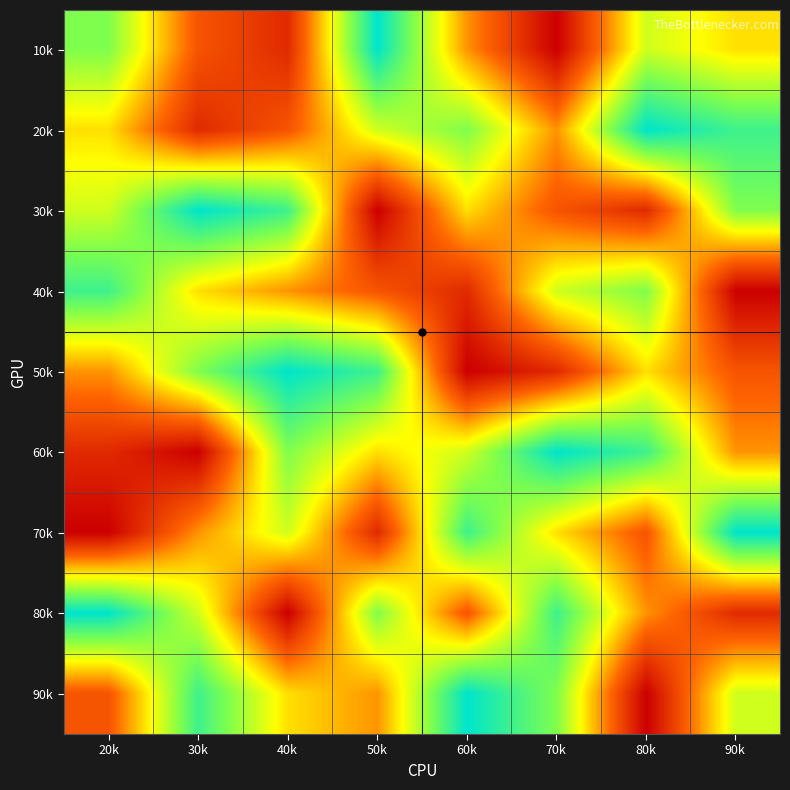

Reading right to left, extract all data points from this chart.

10k: 90k=5	80k=6	70k=1	60k=4	50k=9	40k=2	30k=3	20k=7
20k: 90k=8	80k=9	70k=4	60k=7	50k=6	40k=3	30k=2	20k=5
30k: 90k=7	80k=2	70k=3	60k=5	50k=1	40k=8	30k=9	20k=6
40k: 90k=1	80k=7	70k=6	60k=2	50k=3	40k=4	30k=5	20k=8
50k: 90k=3	80k=5	70k=2	60k=1	50k=8	40k=9	30k=7	20k=4
60k: 90k=4	80k=8	70k=9	60k=6	50k=5	40k=7	30k=1	20k=2
70k: 90k=9	80k=3	70k=5	60k=8	50k=2	40k=6	30k=4	20k=1
80k: 90k=2	80k=4	70k=8	60k=3	50k=7	40k=1	30k=6	20k=9
90k: 90k=6	80k=1	70k=7	60k=9	50k=4	40k=5	30k=8	20k=3